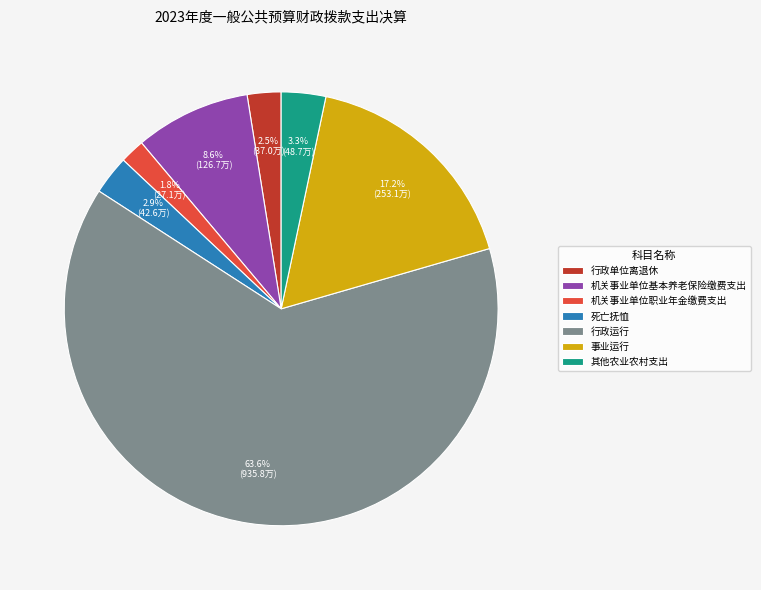

What is the ratio of the value at 机关事业单位基本养老保险缴费支出 to the value at 行政运行?

0.1